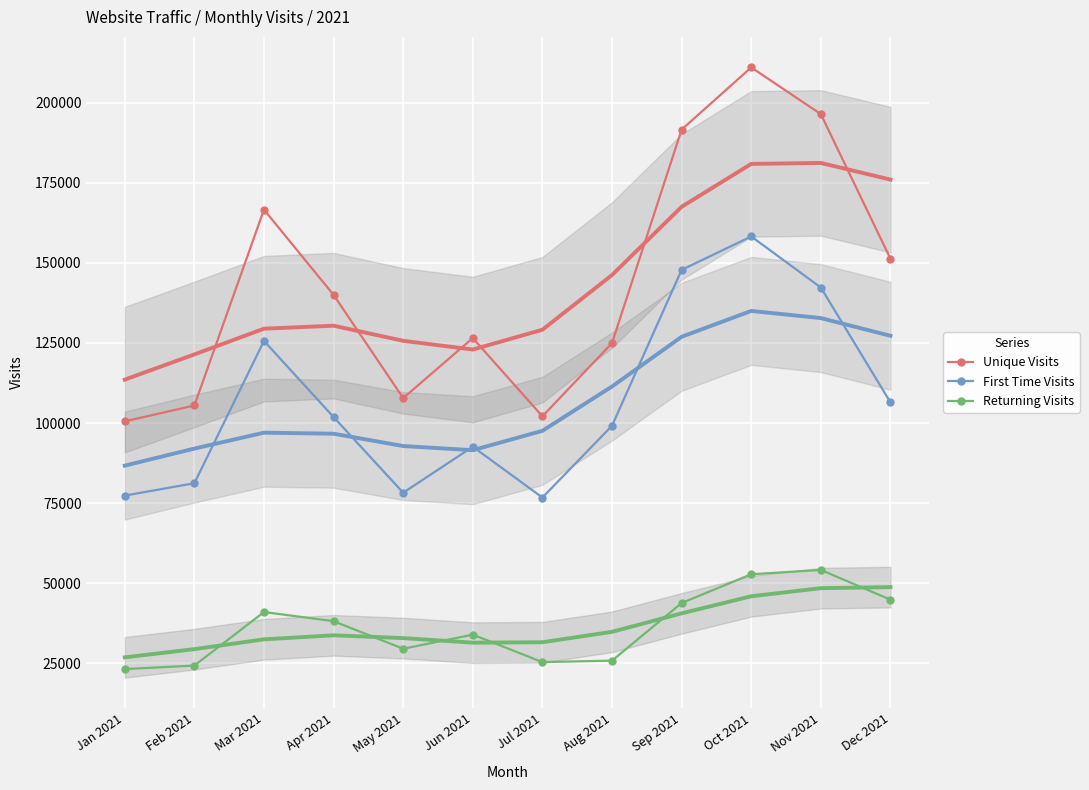

What is the sum of all First Time Visits values?

1287493